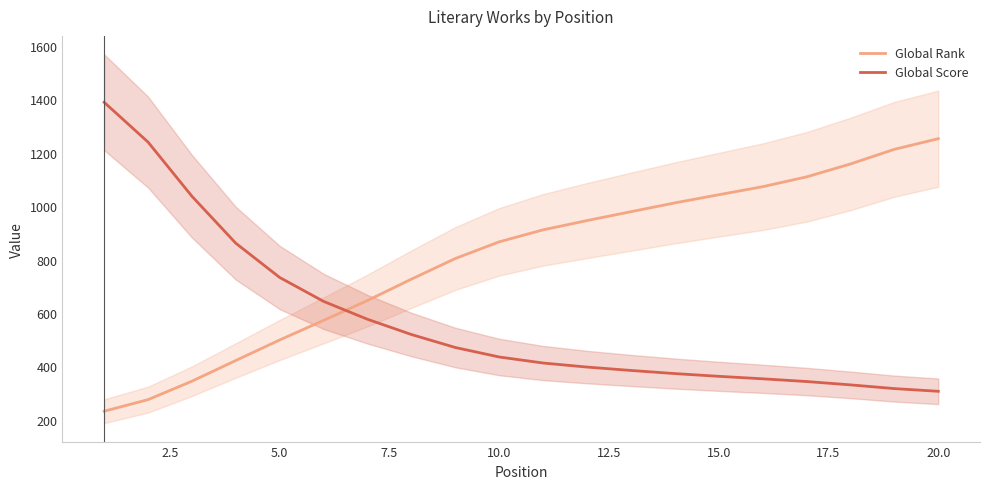

The value of Global Rank at 20.0 is 809.2. True or false?

False